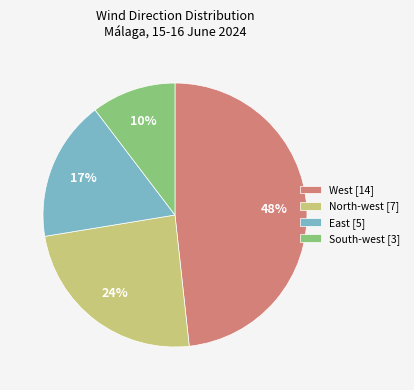

Is the sum of West [14] and South-west [3] greater than half?

Yes